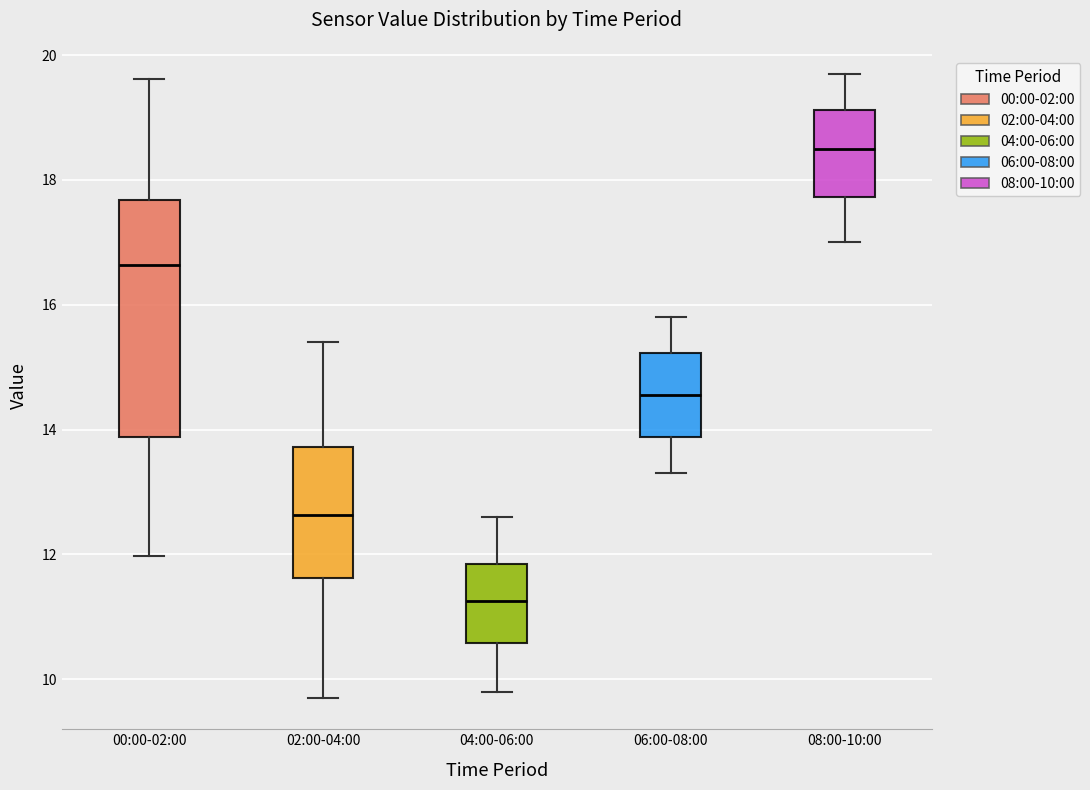

Comparing the boxes themselves (not the whiskers), which one is the tallest?

00:00-02:00